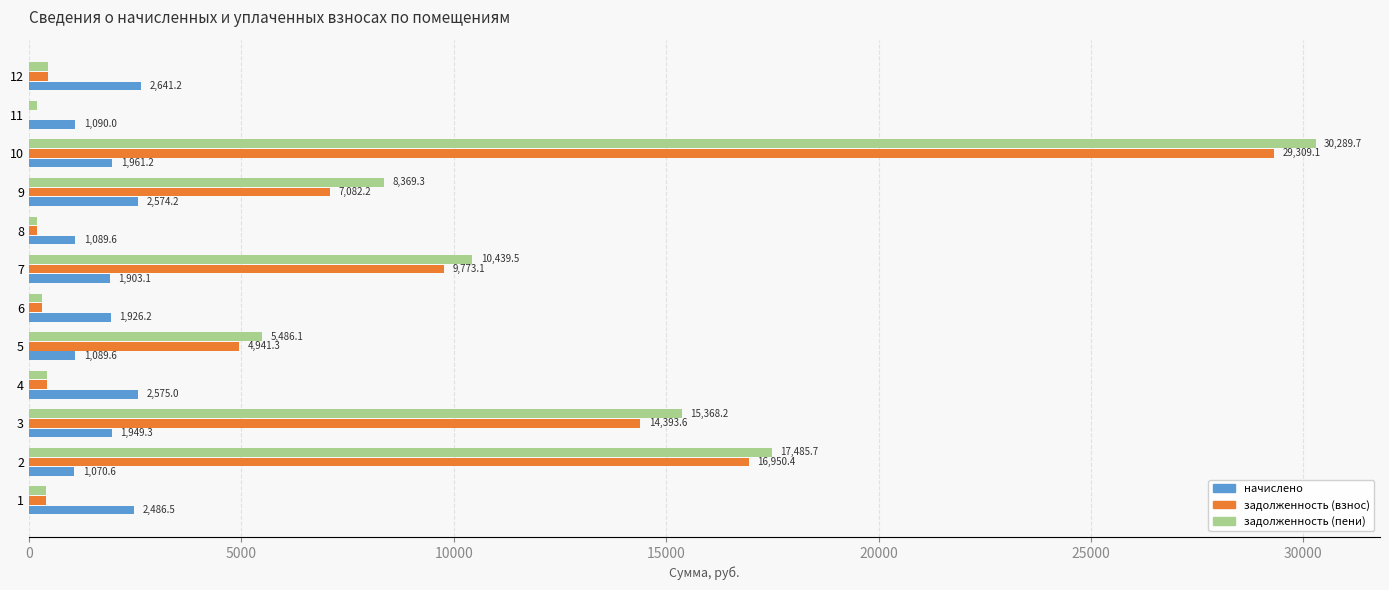

Which series has the largest total across all categories?

задолженность (пени)